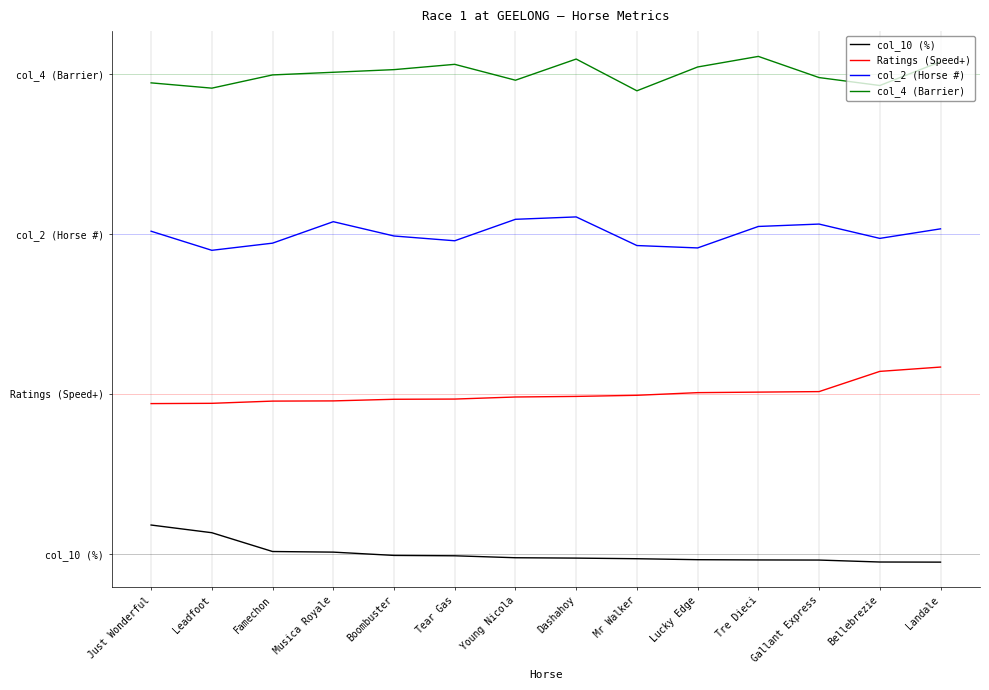

Reading left to right, transcribe all the data shown in this chart.

col_10 (%): Just Wonderful=2.7	Leadfoot=2.0	Famechon=0.2	Musica Royale=0.1	Boombuster=-0.2	Tear Gas=-0.2	Young Nicola=-0.4	Dashahoy=-0.4	Mr Walker=-0.5	Lucky Edge=-0.6	Tre Dieci=-0.6	Gallant Express=-0.6	Bellebrezie=-0.8	Landale=-0.8
Ratings (Speed+): Just Wonderful=14.1	Leadfoot=14.1	Famechon=14.3	Musica Royale=14.3	Boombuster=14.5	Tear Gas=14.5	Young Nicola=14.7	Dashahoy=14.7	Mr Walker=14.8	Lucky Edge=15.1	Tre Dieci=15.1	Gallant Express=15.2	Bellebrezie=17.1	Landale=17.5
col_2 (Horse #): Just Wonderful=30.2	Leadfoot=28.4	Famechon=29.1	Musica Royale=31.1	Boombuster=29.8	Tear Gas=29.3	Young Nicola=31.3	Dashahoy=31.6	Mr Walker=28.9	Lucky Edge=28.7	Tre Dieci=30.7	Gallant Express=30.9	Bellebrezie=29.6	Landale=30.4
col_4 (Barrier): Just Wonderful=44.1	Leadfoot=43.6	Famechon=44.9	Musica Royale=45.1	Boombuster=45.4	Tear Gas=45.9	Young Nicola=44.4	Dashahoy=46.4	Mr Walker=43.4	Lucky Edge=45.6	Tre Dieci=46.6	Gallant Express=44.6	Bellebrezie=43.9	Landale=46.1